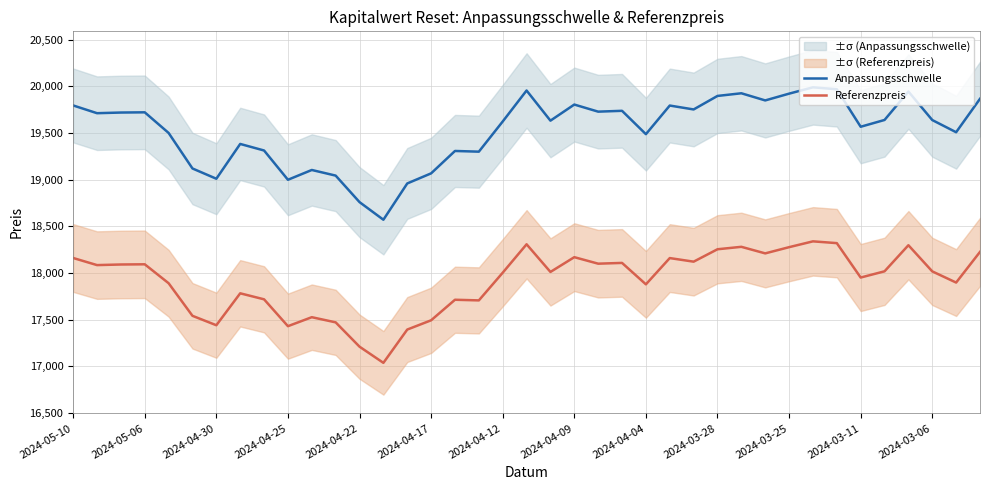

List the series in order of their peak value, lowest first.

Referenzpreis, Anpassungsschwelle